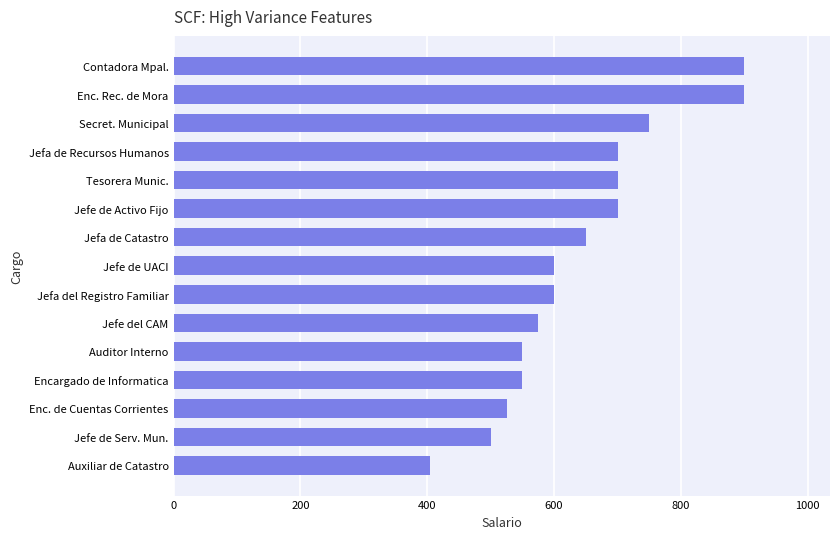

Which category has the lowest value across all series?

Auxiliar de Catastro